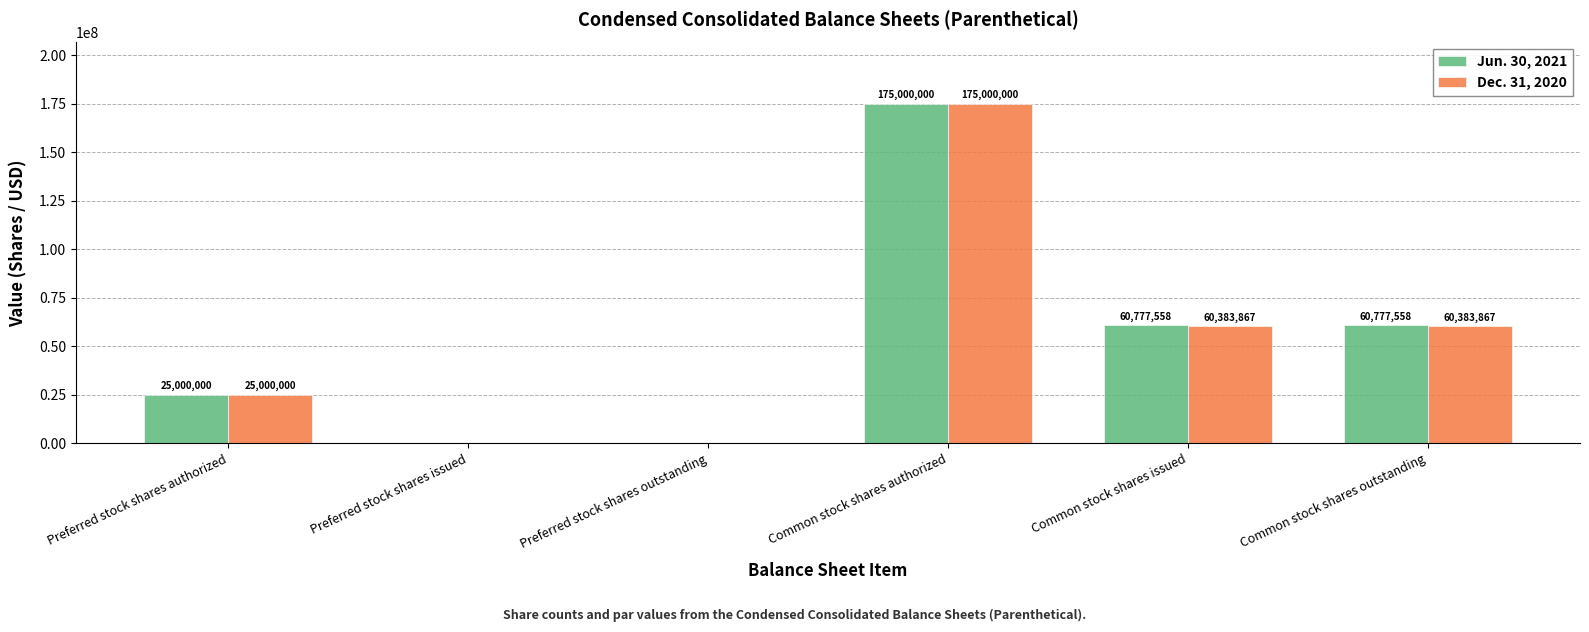

Which category has the highest value across all series?

Common stock shares authorized